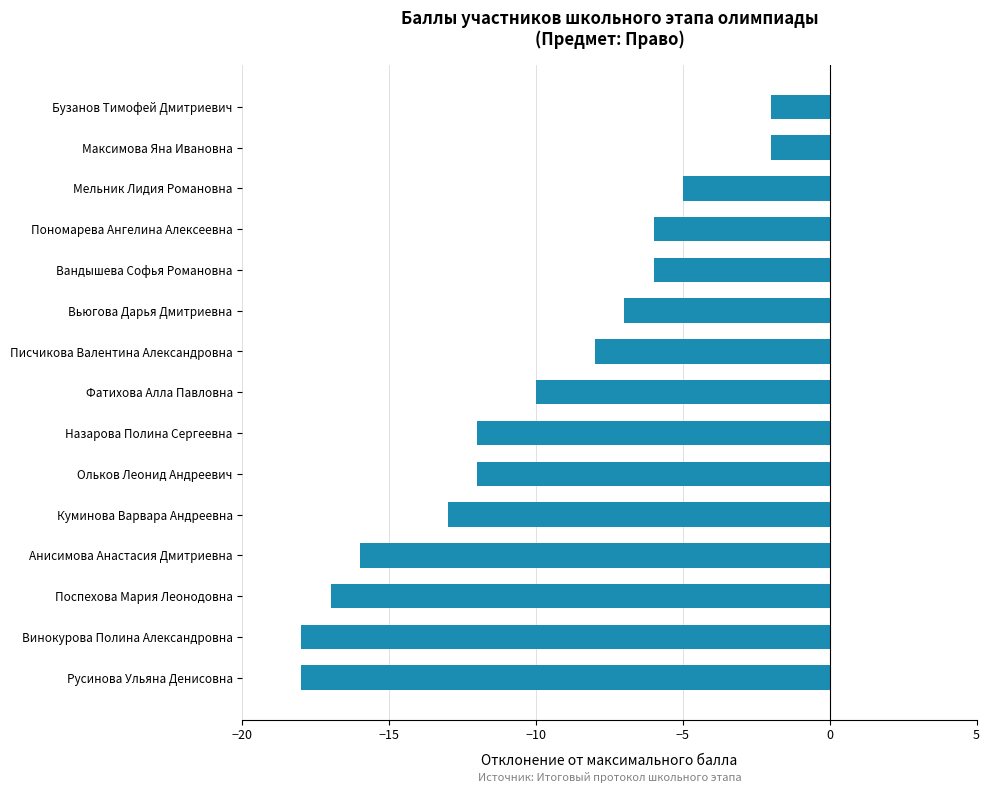

Which has a higher value, Русинова Ульяна Денисовна or Бузанов Тимофей Дмитриевич?

Бузанов Тимофей Дмитриевич